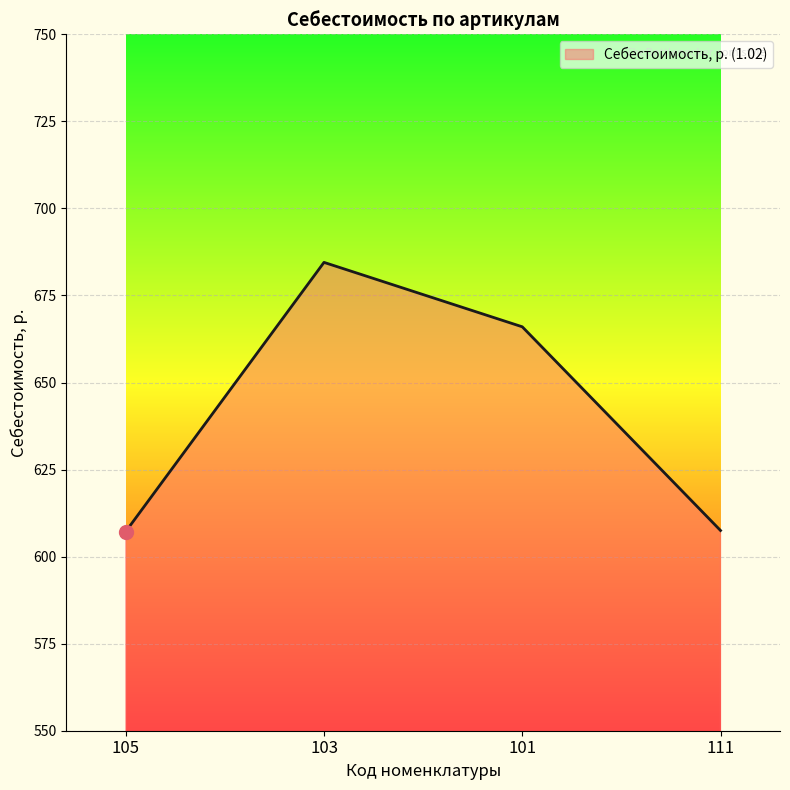

Where is the first local maximum?

103